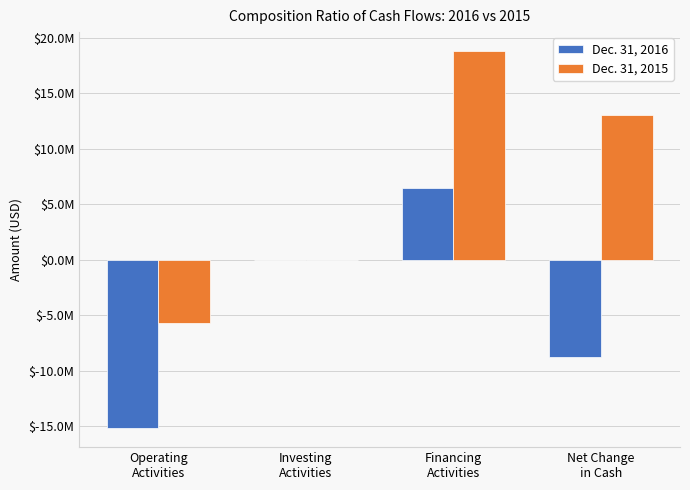

What is the sum of the Dec. 31, 2015 values at Operating
Activities and Financing
Activities?

13089317